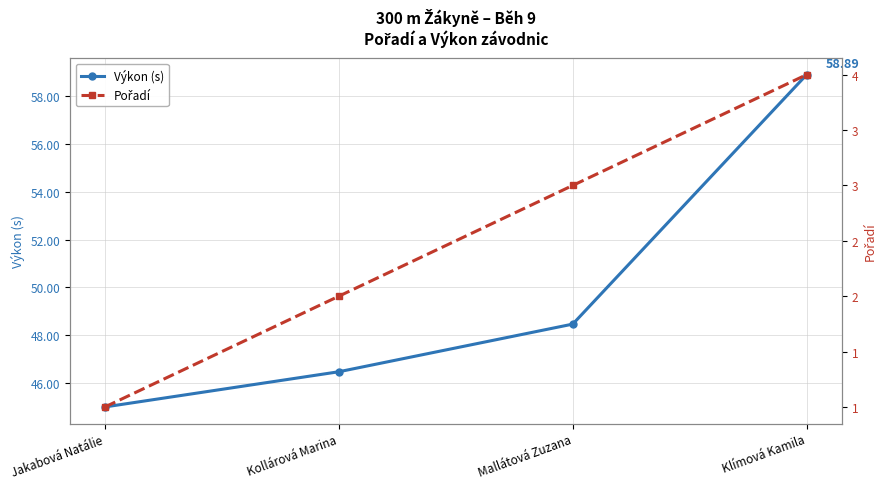

At which category does the chart reach its minimum across all series?

Jakabová Natálie